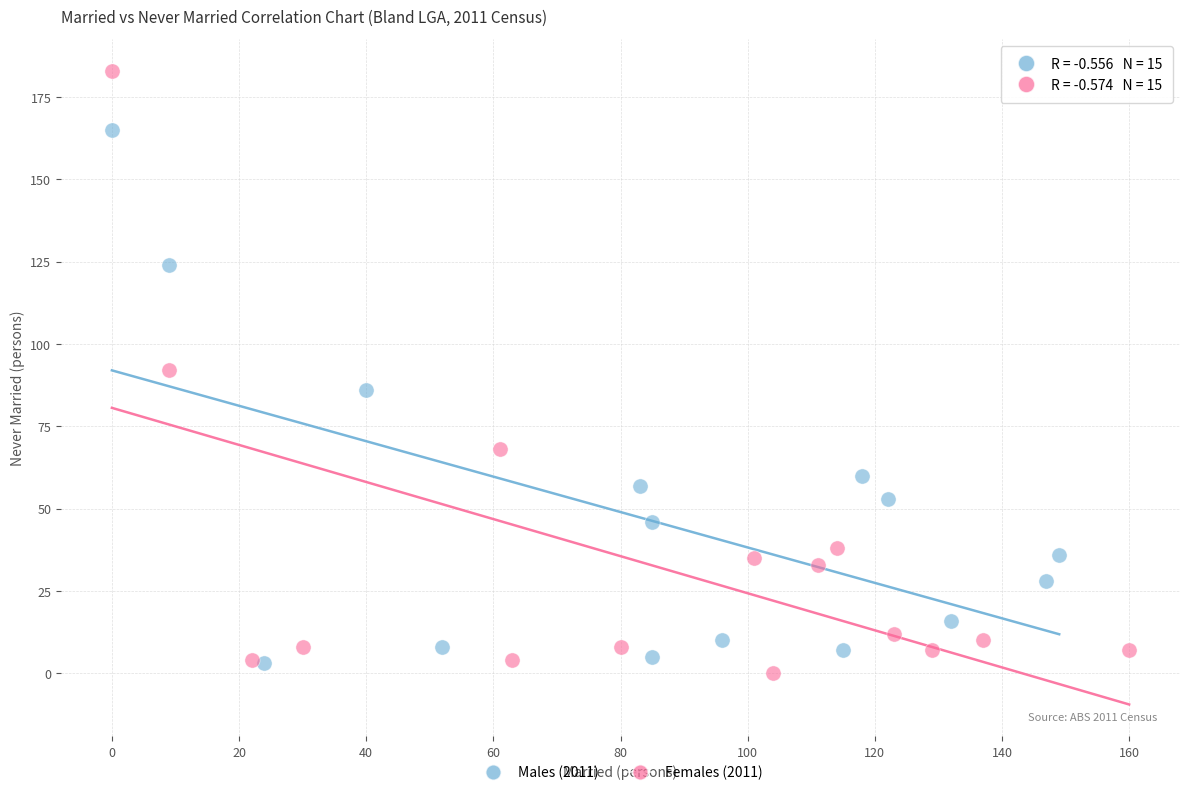

Which series contains the highest Y value?

Females (2011)